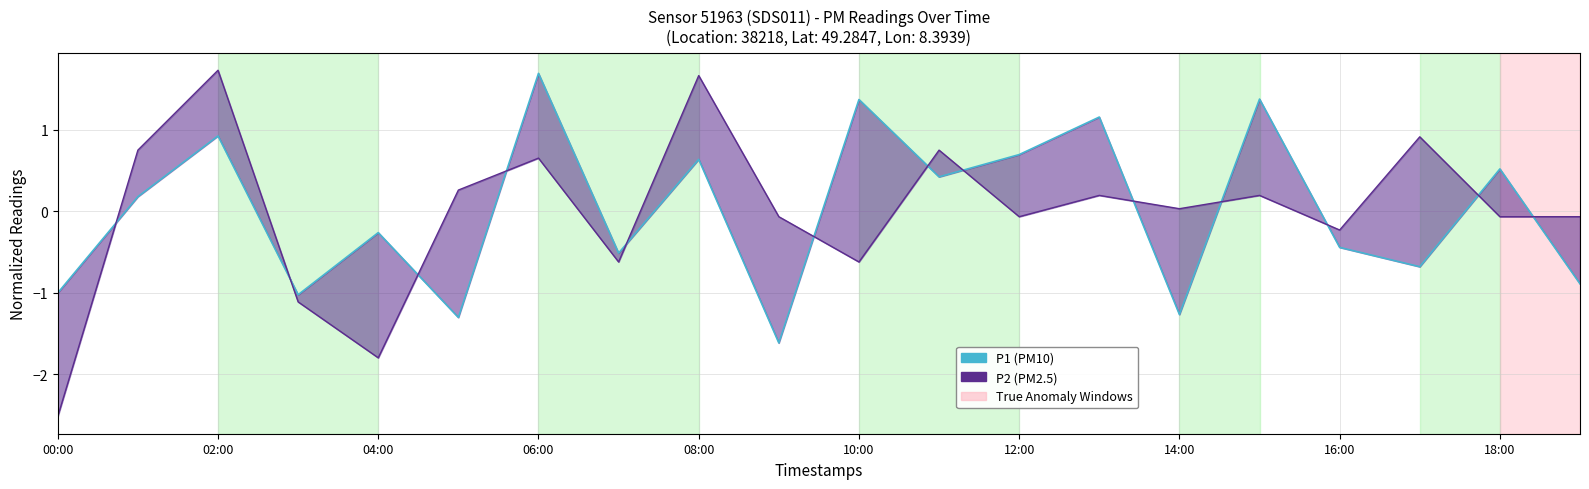

Is the value of P2 (PM2.5) at 18:00 greater than the value of P1 (PM10) at 06:00?

Yes